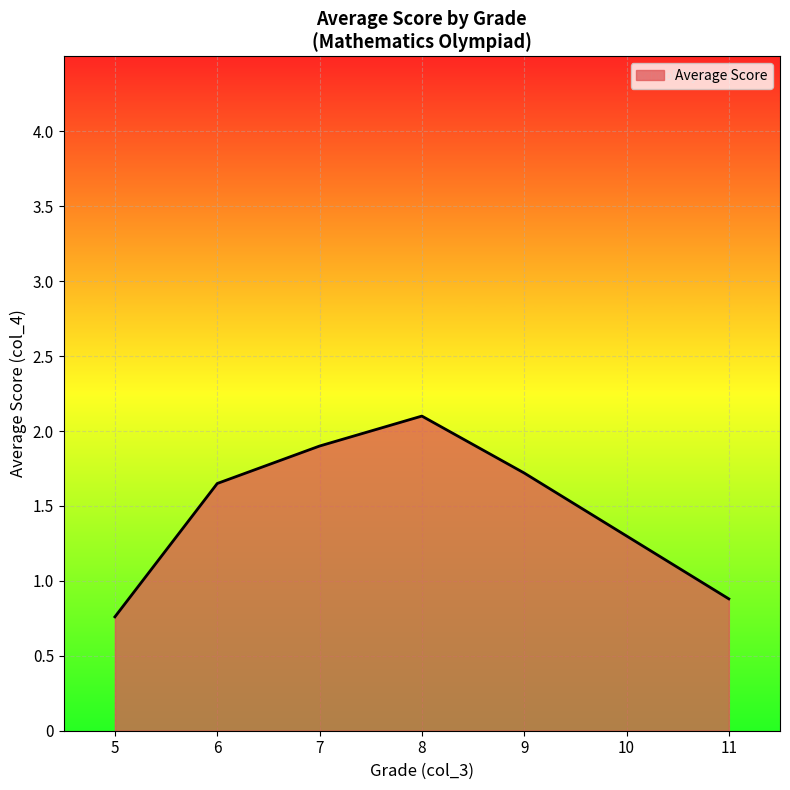

What is the change in value from 7 to 9?

-0.2